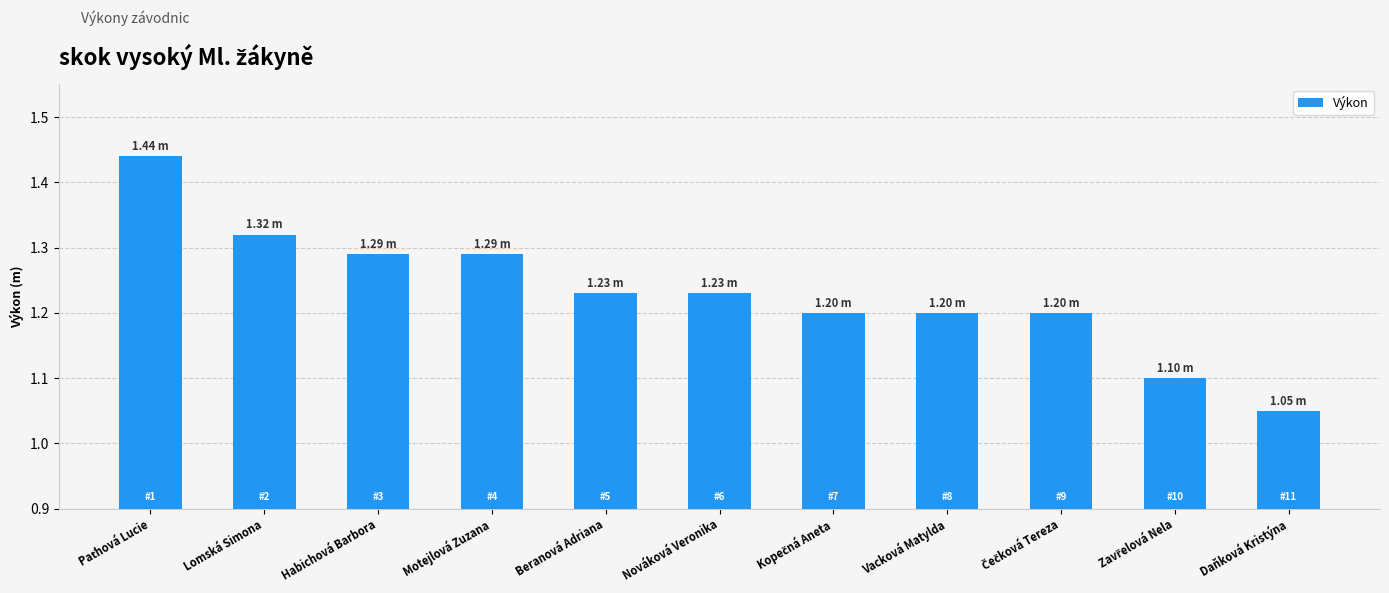

What is the label of the 10th bar from the right?

Lomská Simona